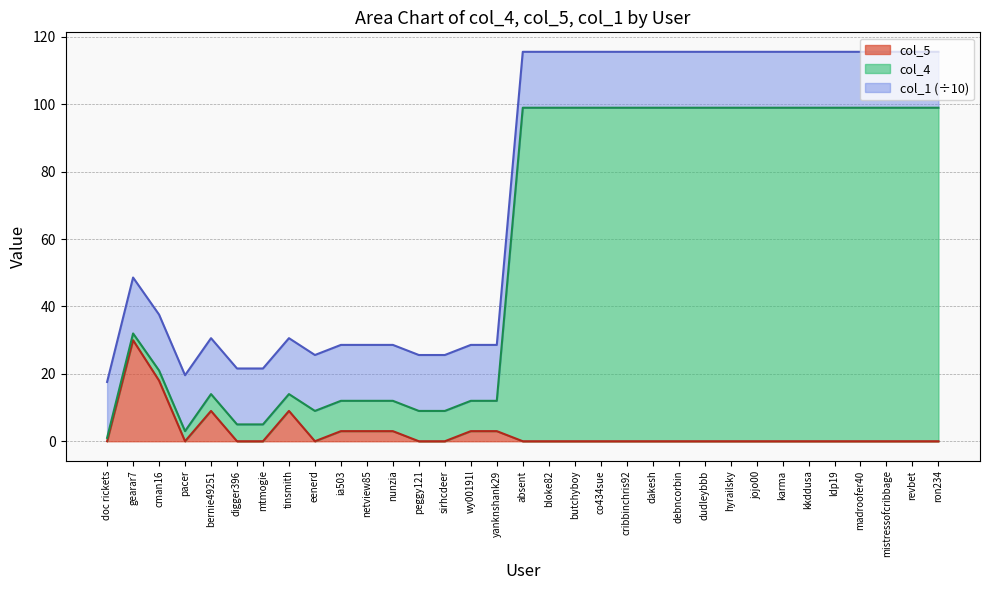

The col_5 series shows 0.0 at jojo00. True or false?

True